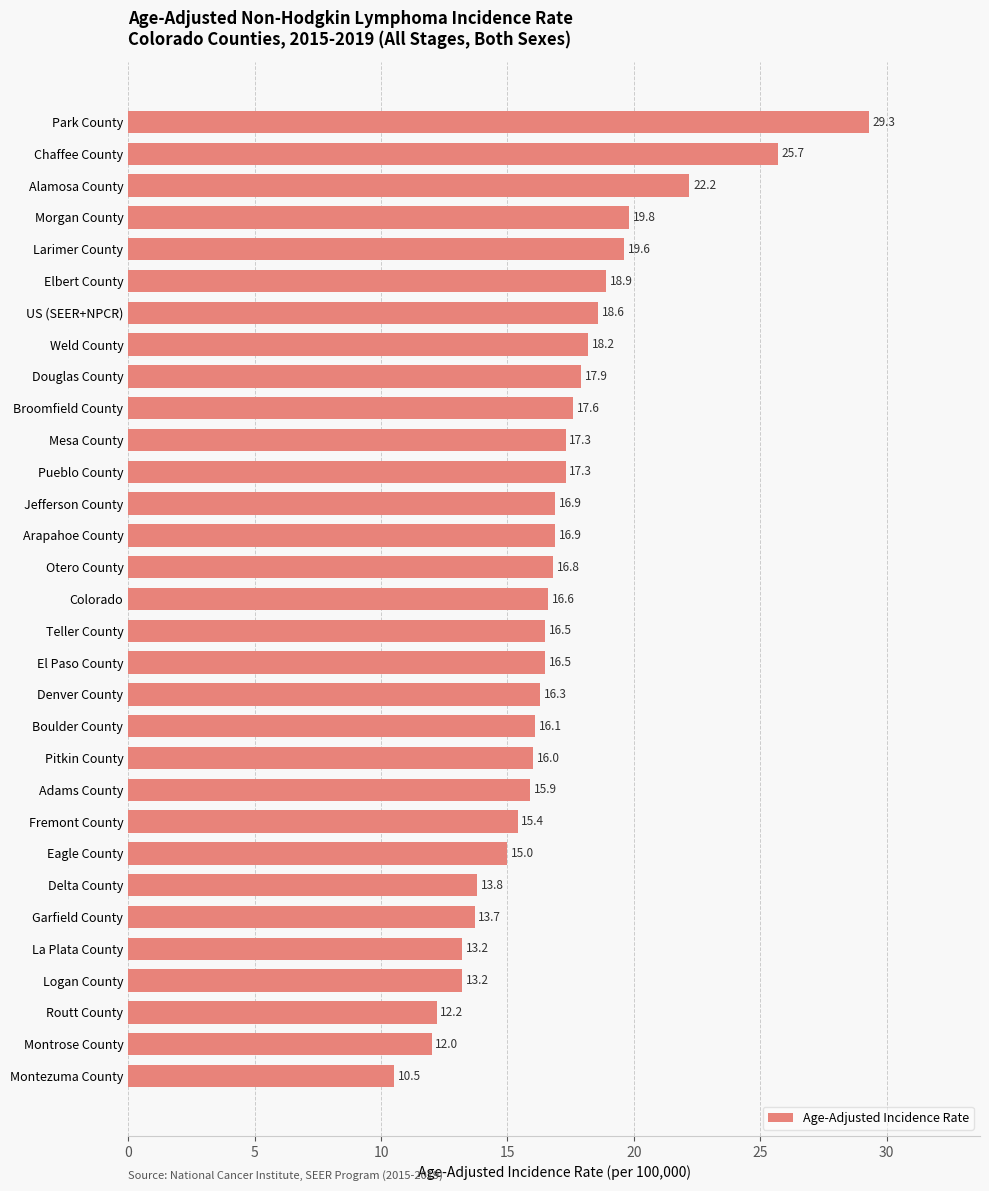

What is the difference between the values at Colorado and Boulder County?

0.5